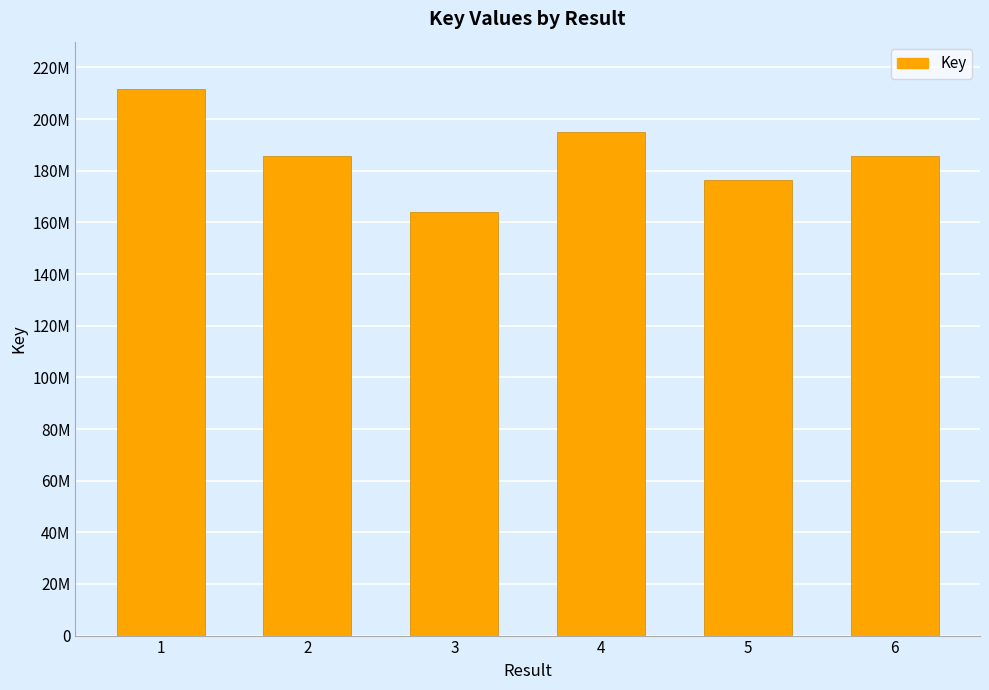

Reading left to right, list all the values displayed in this chart.

1=211515793	2=185911714	3=164090092	4=195072940	5=176357534	6=185771367